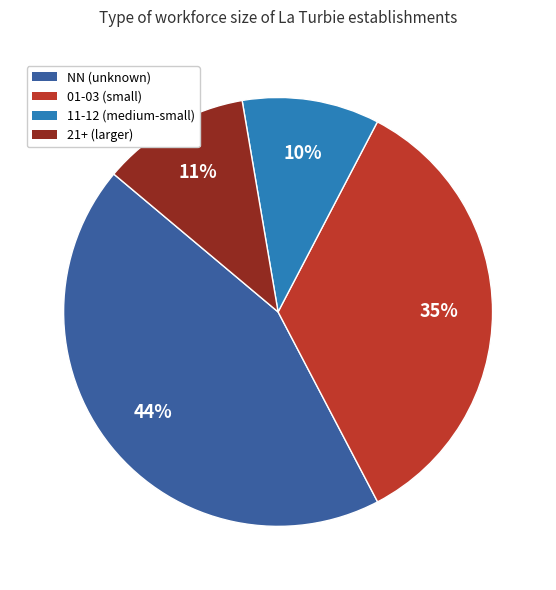

To the nearest percent, what is the average slice percentage?

25%